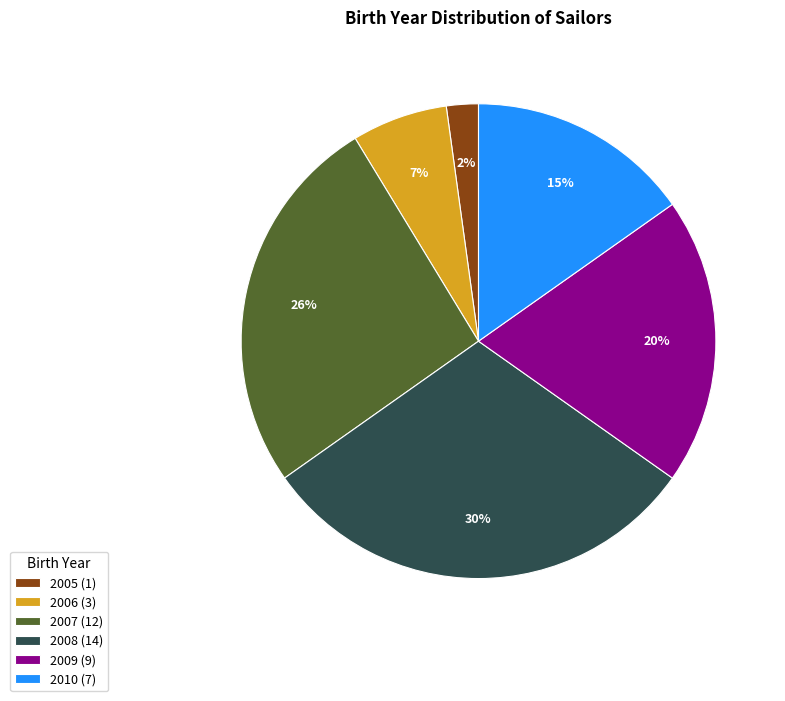

Which slice is the smallest?

2005